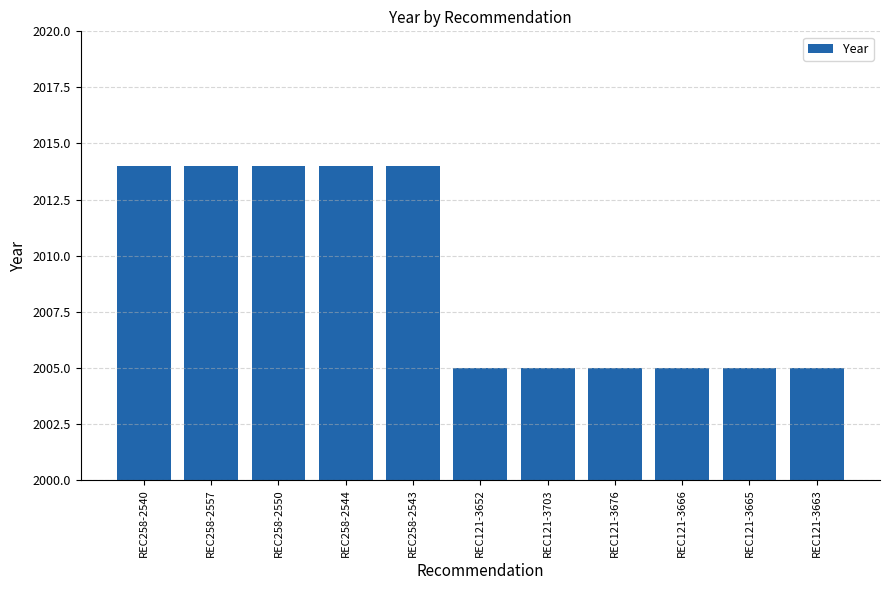

What is the greatest value displayed?

2014